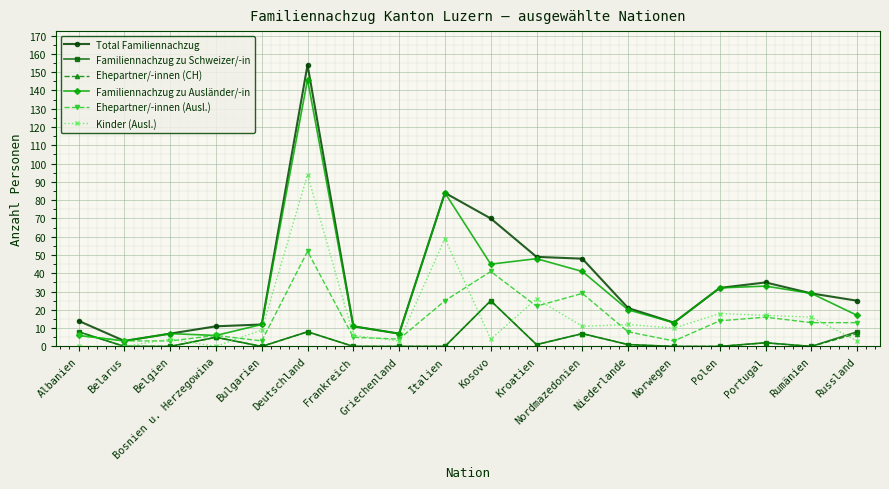

Which series has the widest spread of values?

Total Familiennachzug